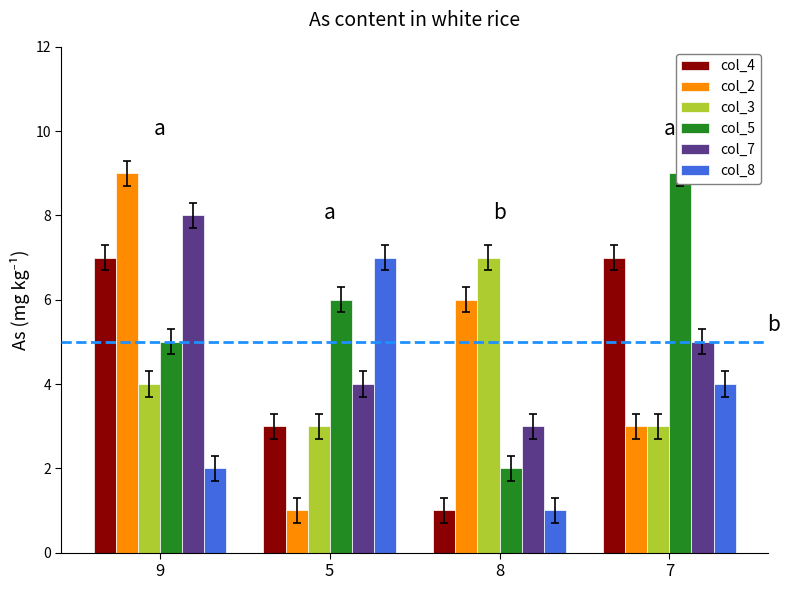

How many series are shown in this chart?

6